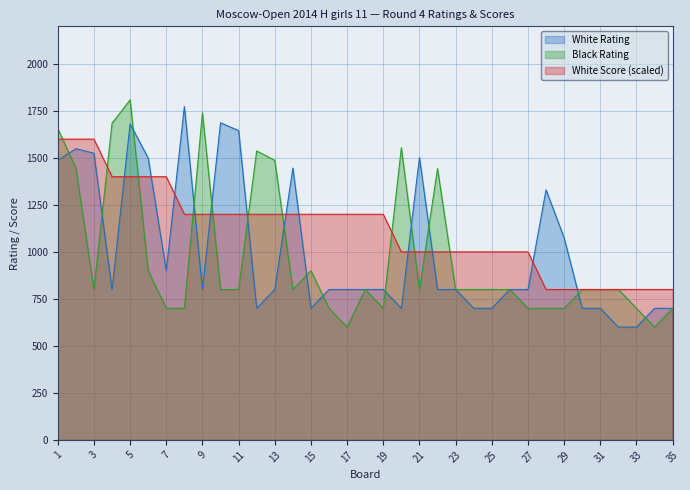

What is the sum of the White Rating values at 32 and 26?

1400